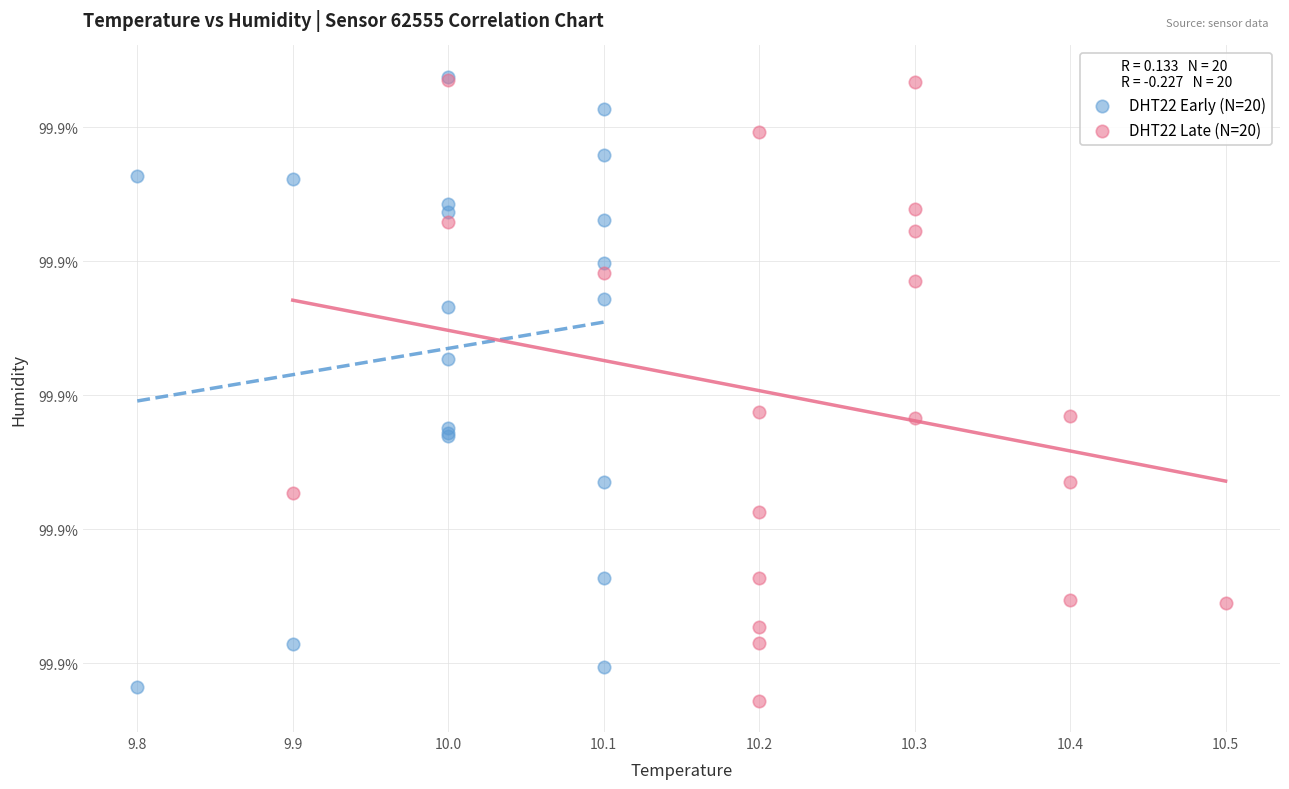

What are all the series names shown in the legend?

DHT22 Early (N=20), DHT22 Late (N=20)